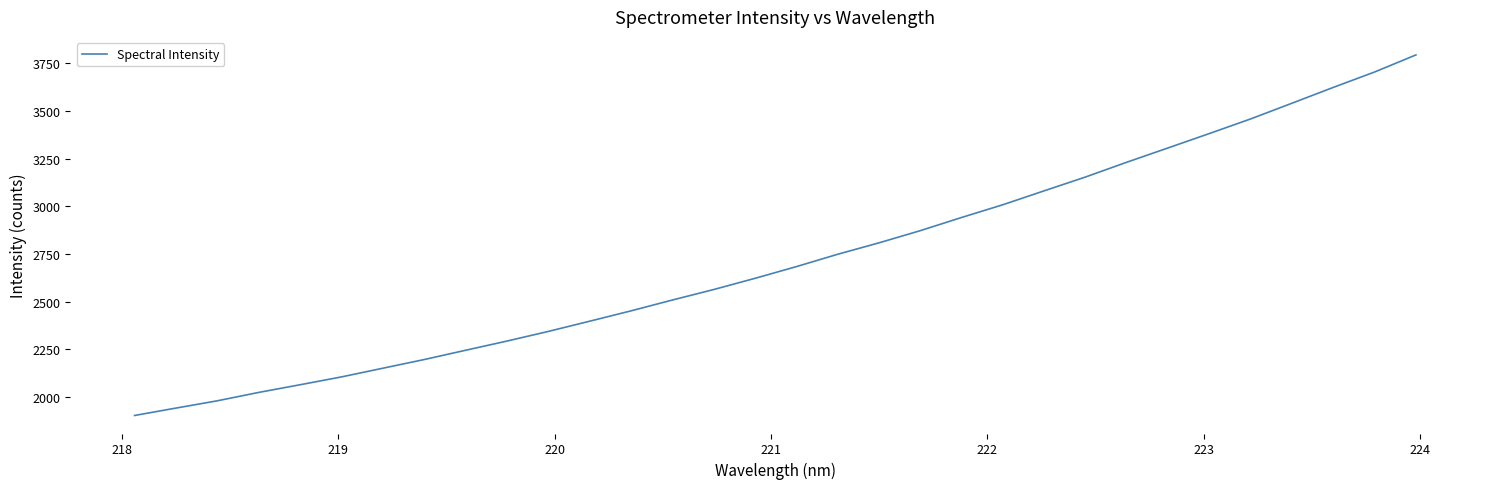

What is the smallest value displayed?

1902.4